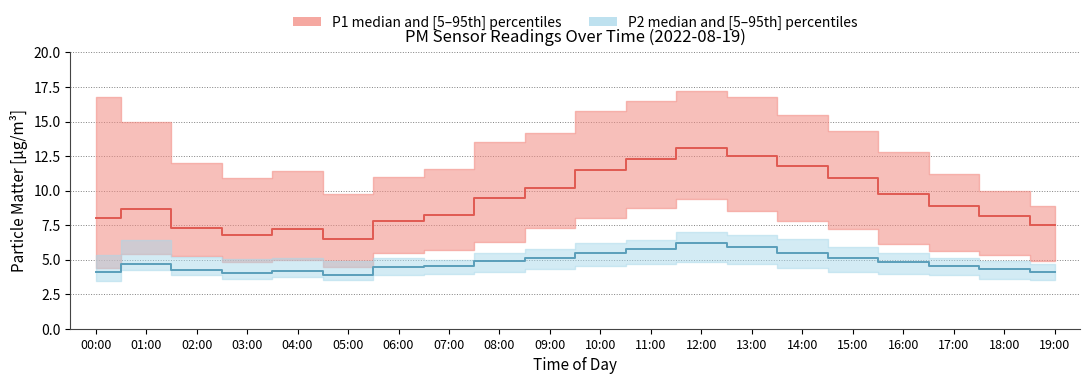

Reading right to left, transcribe all the data shown in this chart.

P1_median: 19:00=7.5	18:00=8.2	17:00=8.9	16:00=9.8	15:00=10.9	14:00=11.8	13:00=12.5	12:00=13.1	11:00=12.3	10:00=11.5	09:00=10.2	08:00=9.5	07:00=8.2	06:00=7.8	05:00=6.5	04:00=7.2	03:00=6.8	02:00=7.3	01:00=8.7	00:00=8.1
P1_low: 19:00=4.9	18:00=5.3	17:00=5.7	16:00=6.2	15:00=7.2	14:00=7.8	13:00=8.5	12:00=9.4	11:00=8.7	10:00=8.1	09:00=7.3	08:00=6.2	07:00=5.7	06:00=5.5	05:00=4.5	04:00=5.0	03:00=4.8	02:00=5.3	01:00=5.4	00:00=4.4
P1_high: 19:00=8.9	18:00=9.9	17:00=11.2	16:00=12.8	15:00=14.3	14:00=15.5	13:00=16.8	12:00=17.2	11:00=16.5	10:00=15.8	09:00=14.2	08:00=13.5	07:00=11.6	06:00=10.9	05:00=9.8	04:00=11.4	03:00=10.9	02:00=12.0	01:00=15.0	00:00=16.8
P2_median: 19:00=4.1	18:00=4.3	17:00=4.6	16:00=4.8	15:00=5.1	14:00=5.5	13:00=5.9	12:00=6.2	11:00=5.8	10:00=5.5	09:00=5.2	08:00=4.9	07:00=4.5	06:00=4.5	05:00=3.9	04:00=4.2	03:00=4.0	02:00=4.3	01:00=4.7	00:00=4.1
P2_low: 19:00=3.5	18:00=3.6	17:00=3.9	16:00=4.0	15:00=4.1	14:00=4.4	13:00=4.7	12:00=4.8	11:00=4.7	10:00=4.5	09:00=4.3	08:00=4.1	07:00=4.0	06:00=3.9	05:00=3.5	04:00=3.8	03:00=3.6	02:00=3.9	01:00=4.3	00:00=3.5
P2_high: 19:00=4.7	18:00=4.9	17:00=5.1	16:00=5.5	15:00=5.9	14:00=6.5	13:00=6.8	12:00=7.0	11:00=6.5	10:00=6.2	09:00=5.8	08:00=5.5	07:00=5.0	06:00=5.2	05:00=4.9	04:00=5.1	03:00=5.0	02:00=5.2	01:00=6.5	00:00=5.3